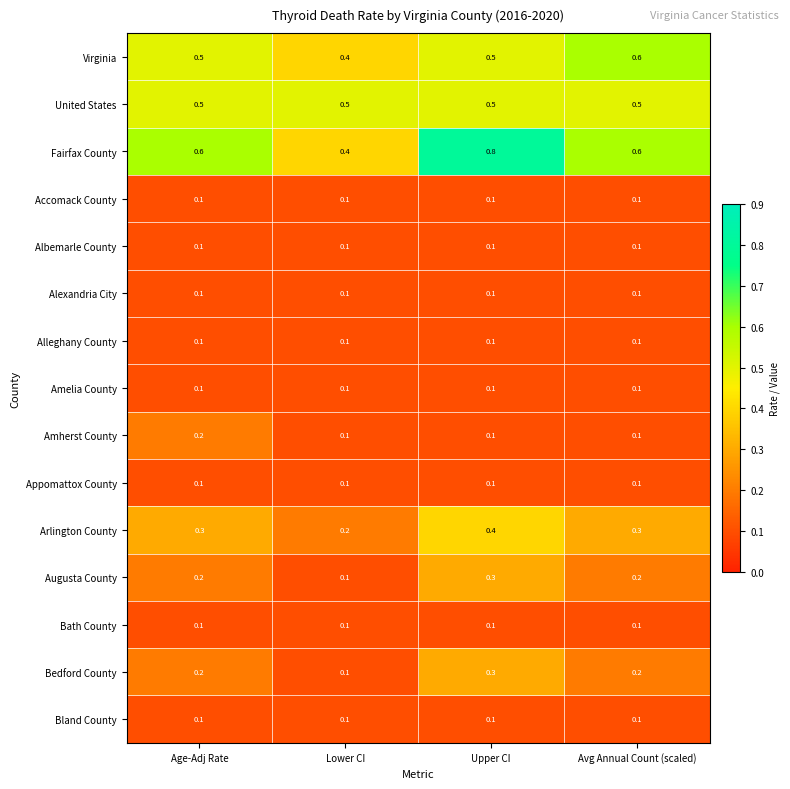

At how many categories does at least one series exceed 0?

4